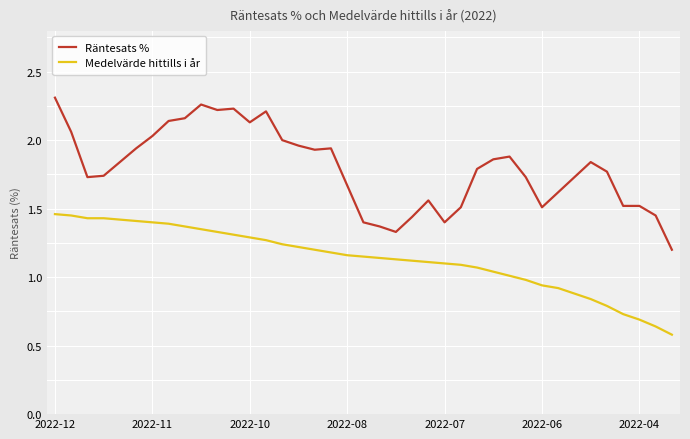

Rank the series by their maximum value, from highest to lowest.

Räntesats %, Medelvärde hittills i år